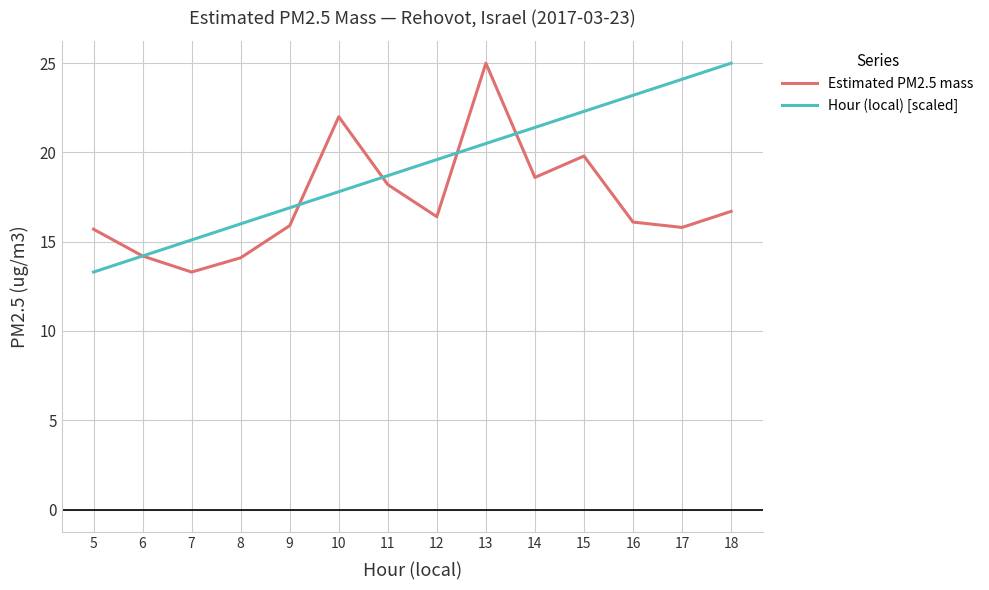

Where is the first local maximum for Estimated PM2.5 mass?

10